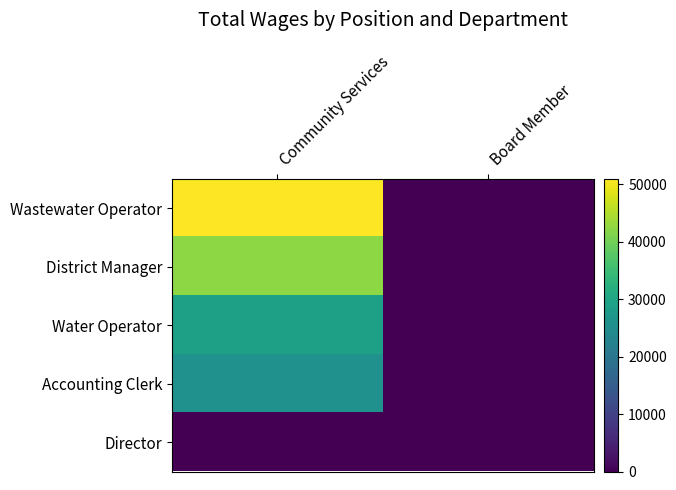

What is the total value across all series at Community Services?

147885